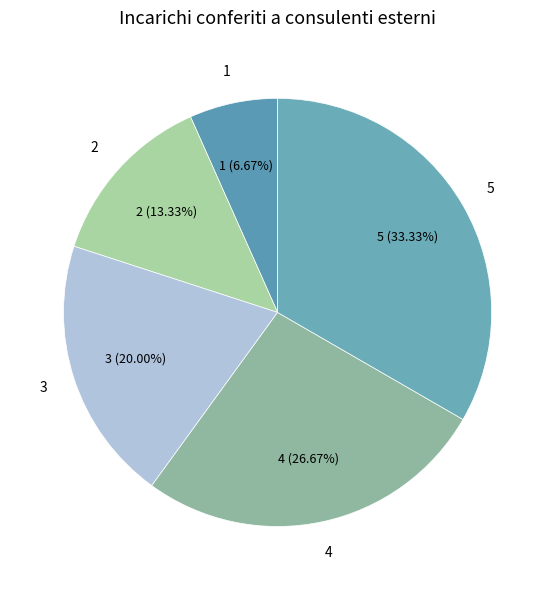

To the nearest percent, what is the difference between the largest and smallest slice percentages?

27%